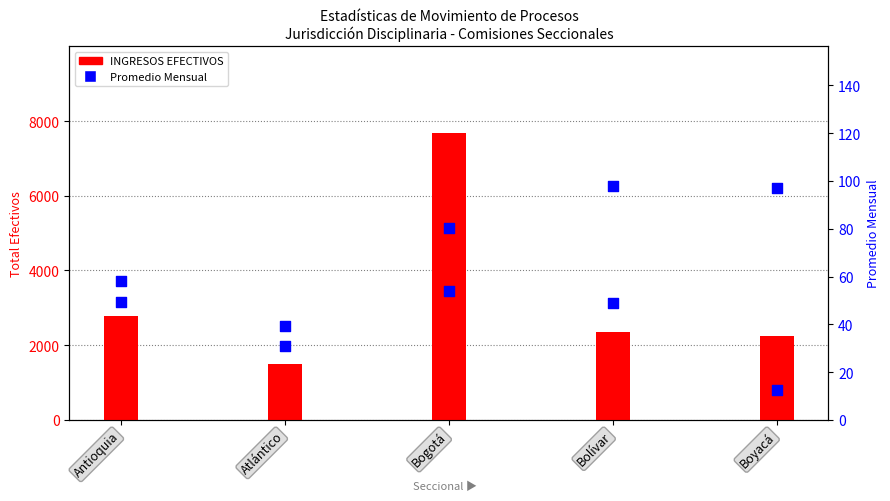

Which series contains the highest Y value?

INGRESOS EFECTIVOS